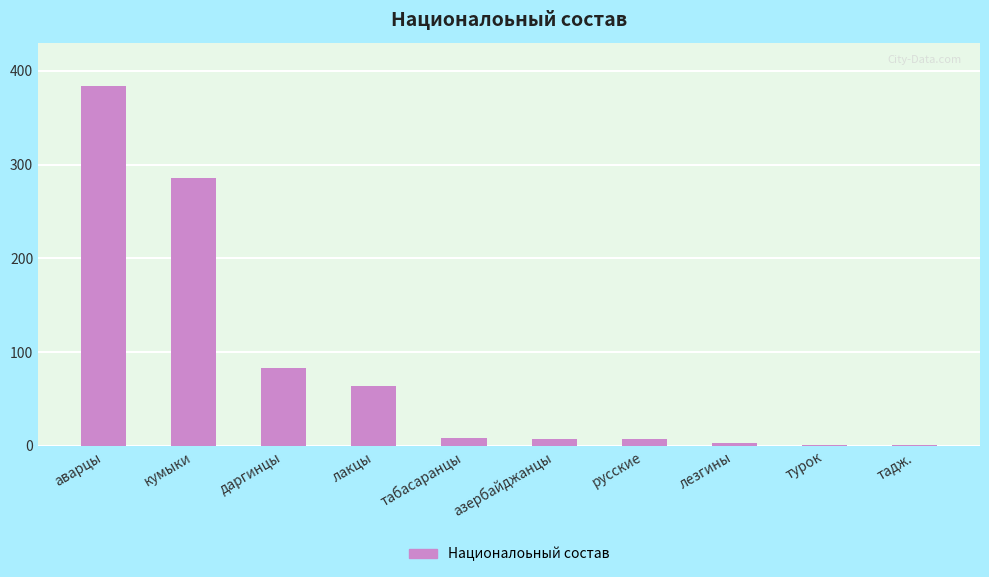

What is the sum of all values?

844